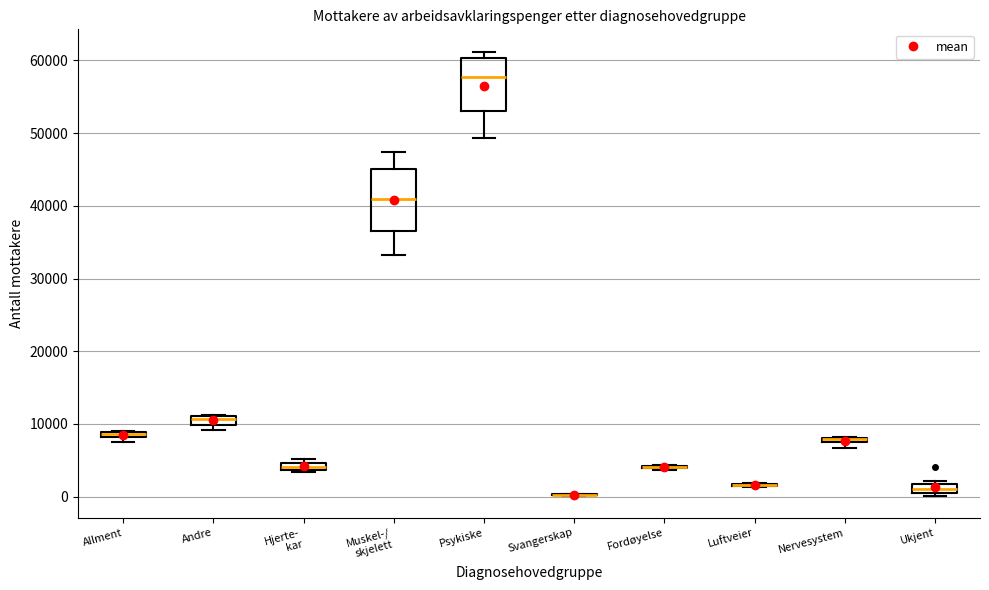

Where is the upper edge of the box for Muskel-/ skjelett on the y-axis? The values are not printed on the chart, so give them approximately, as read against the axis.

45000